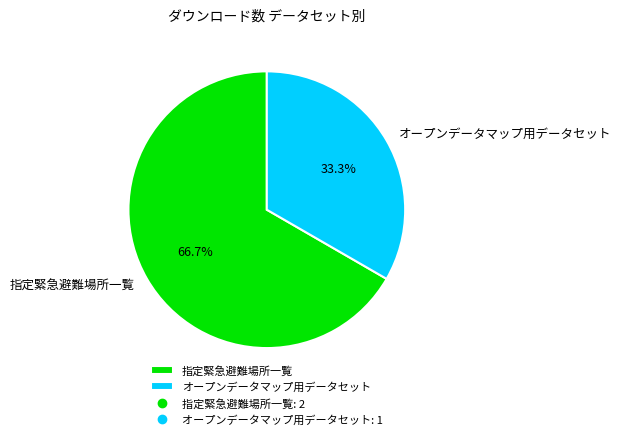

Between 指定緊急避難場所一覧 and オープンデータマップ用データセット, which is larger?

指定緊急避難場所一覧